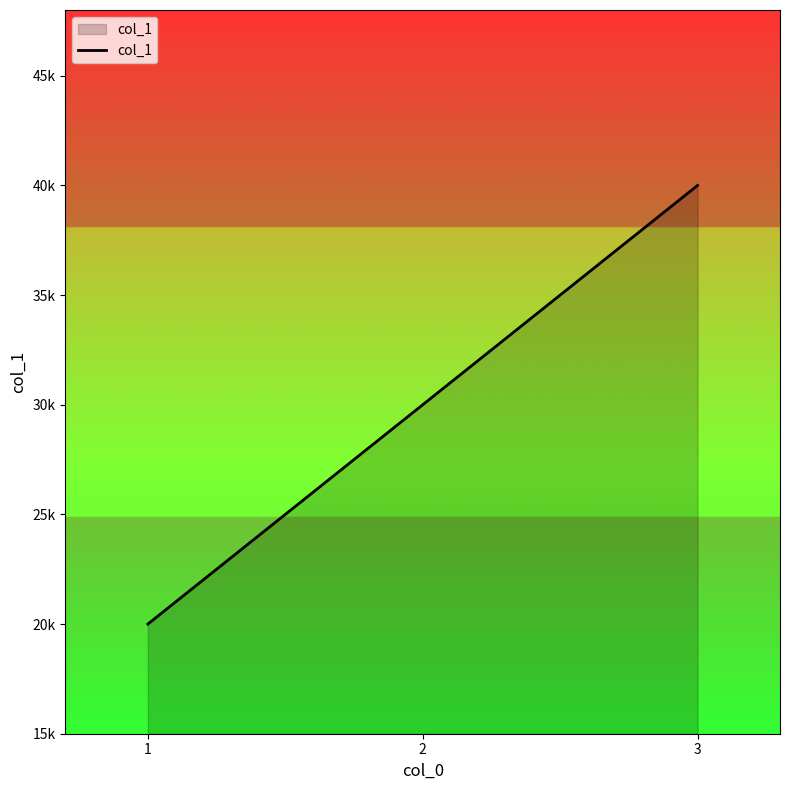

Does the chart display data point markers on the line(s)?

No